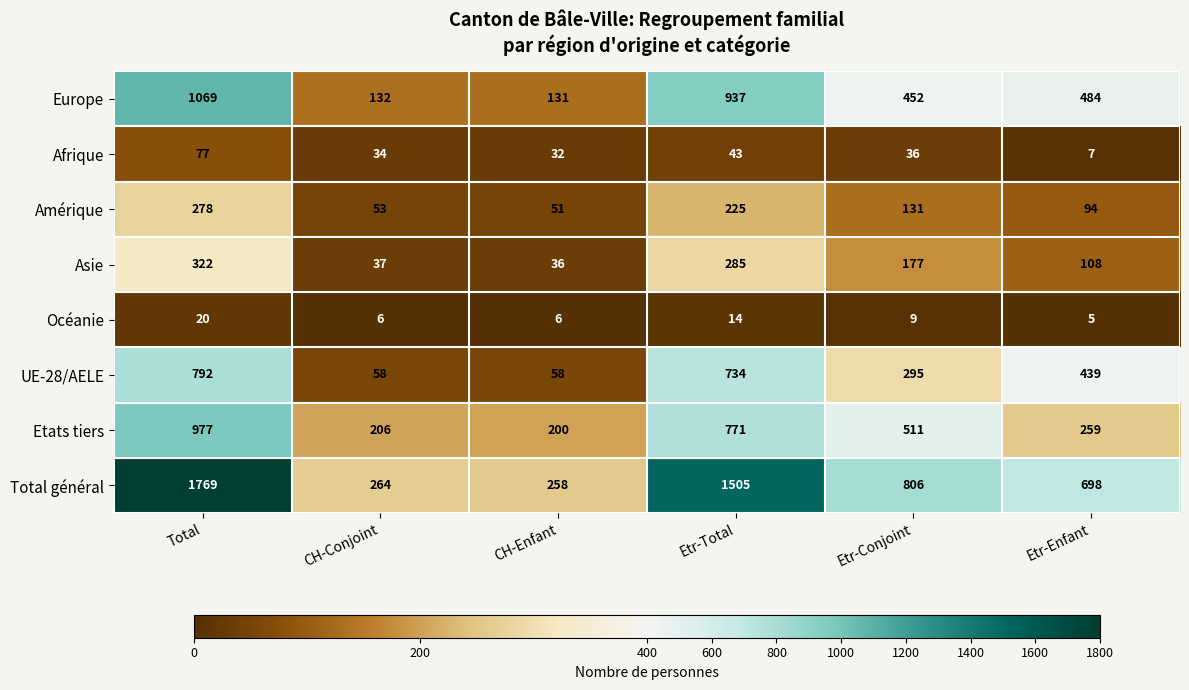

Which category has the highest value across all series?

Total